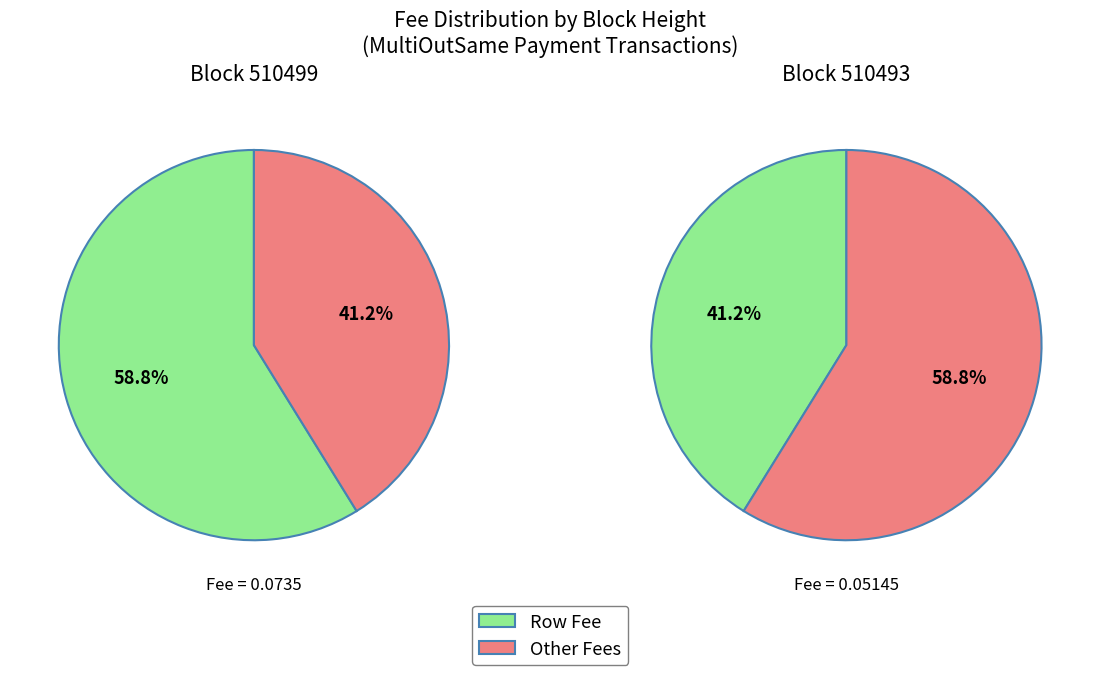

Count the number of slices in the pie.

2